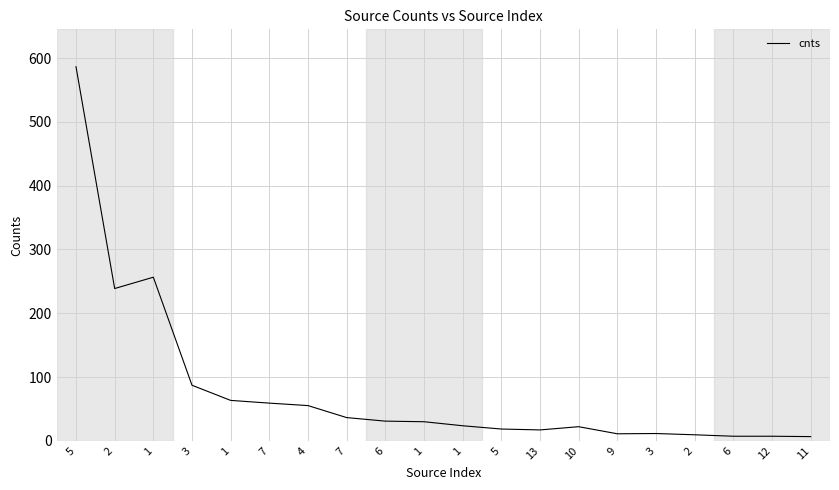

What is the label of the 2nd point from the left?

2